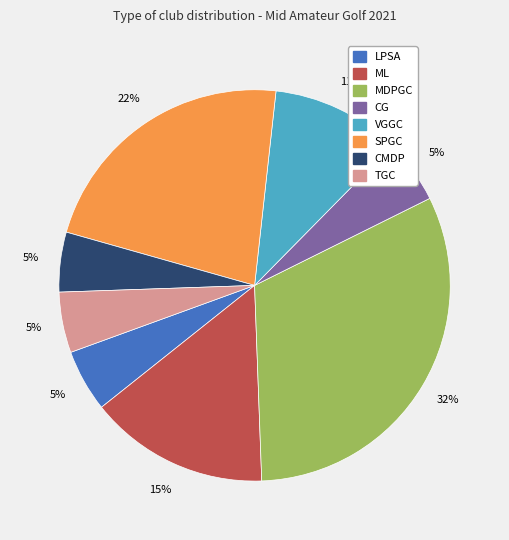

True or false: VGGC accounts for 5% of the total.

False